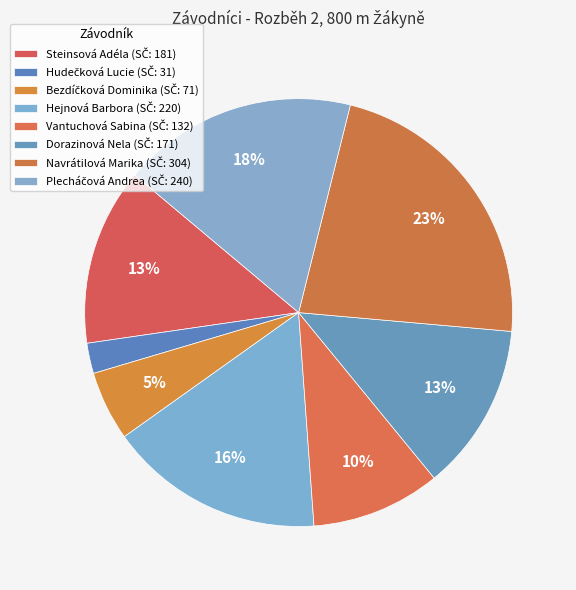

Does any single category account for the majority?

No